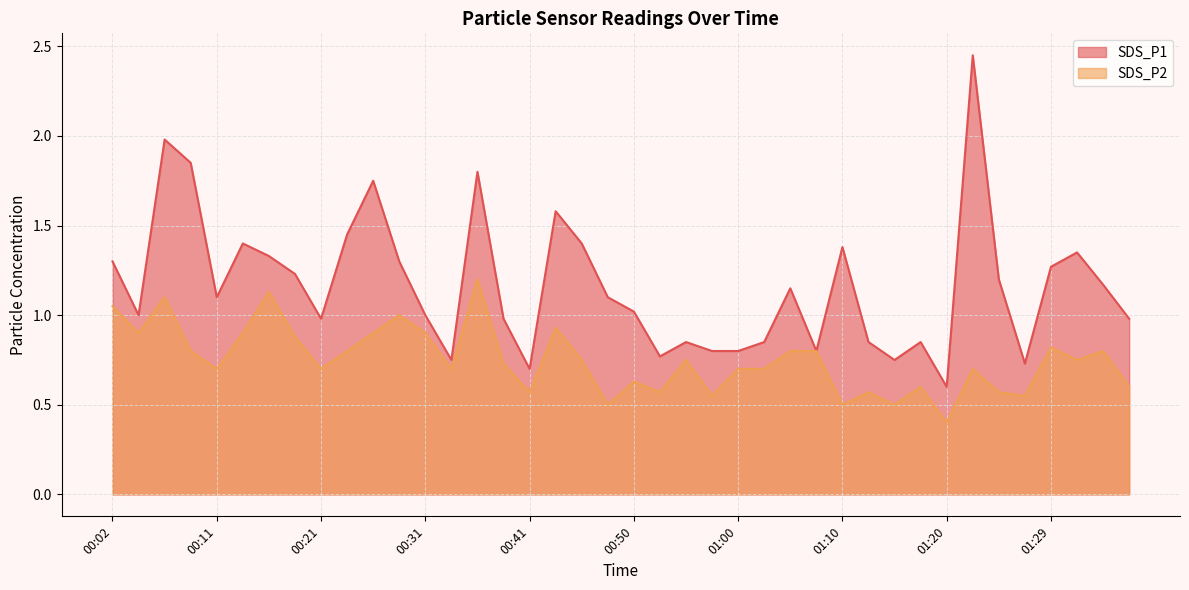

Read the SDS_P2 value at 00:28.

1.0